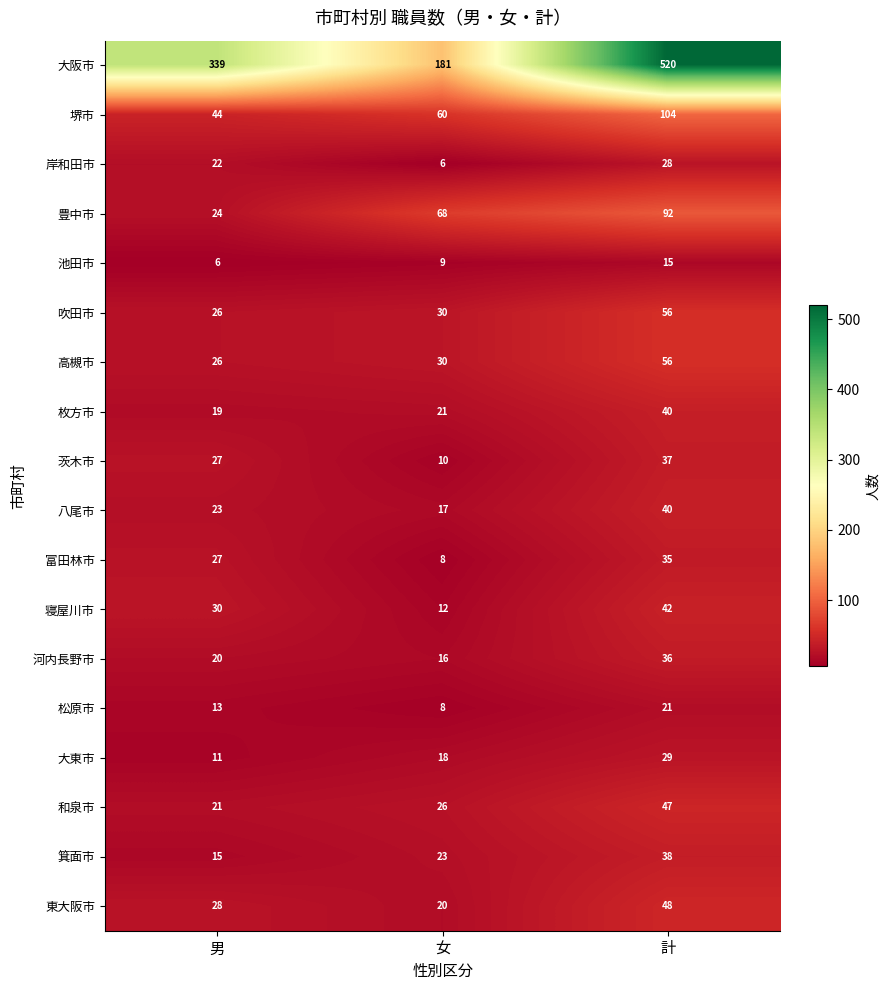

The 和泉市 series shows 26 at 女. True or false?

True